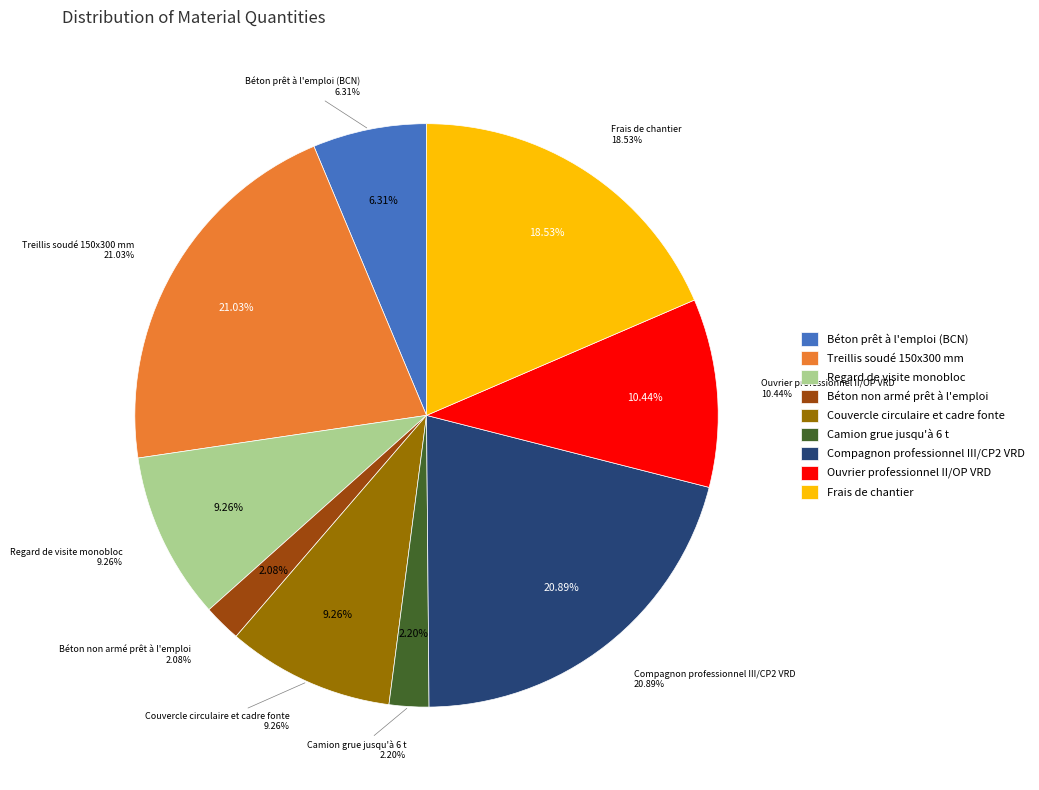

Rank the categories by value from lowest to highest.

Béton non armé prêt à l'emploi, Camion grue jusqu'à 6 t, Béton prêt à l'emploi (BCN), Regard de visite monobloc, Couvercle circulaire et cadre fonte, Ouvrier professionnel II/OP VRD, Frais de chantier, Compagnon professionnel III/CP2 VRD, Treillis soudé 150x300 mm